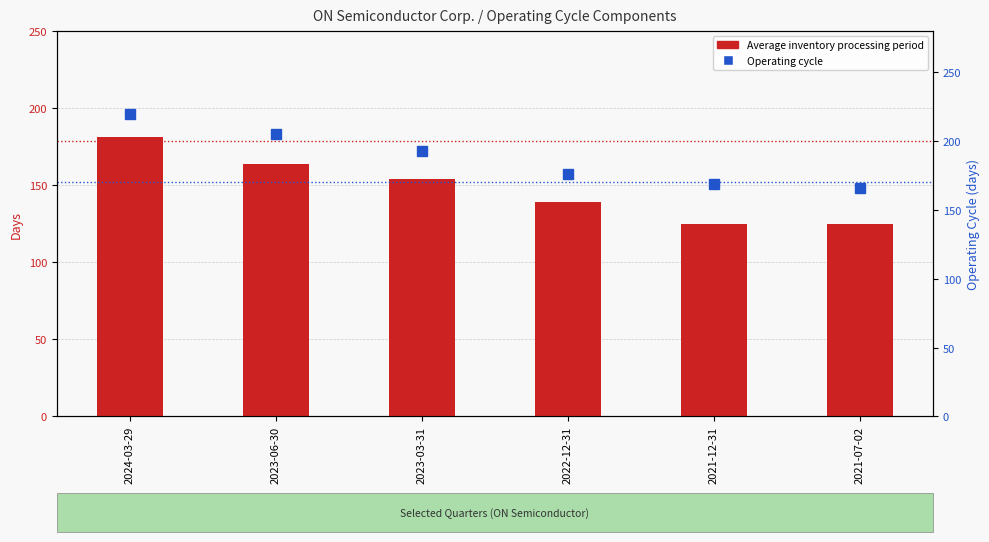

Reading left to right, transcribe all the data shown in this chart.

Average inventory processing period: 2024-03-29=181	2023-06-30=164	2023-03-31=154	2022-12-31=139	2021-12-31=125	2021-07-02=125
Operating cycle: 2024-03-29=220	2023-06-30=205	2023-03-31=193	2022-12-31=176	2021-12-31=169	2021-07-02=166